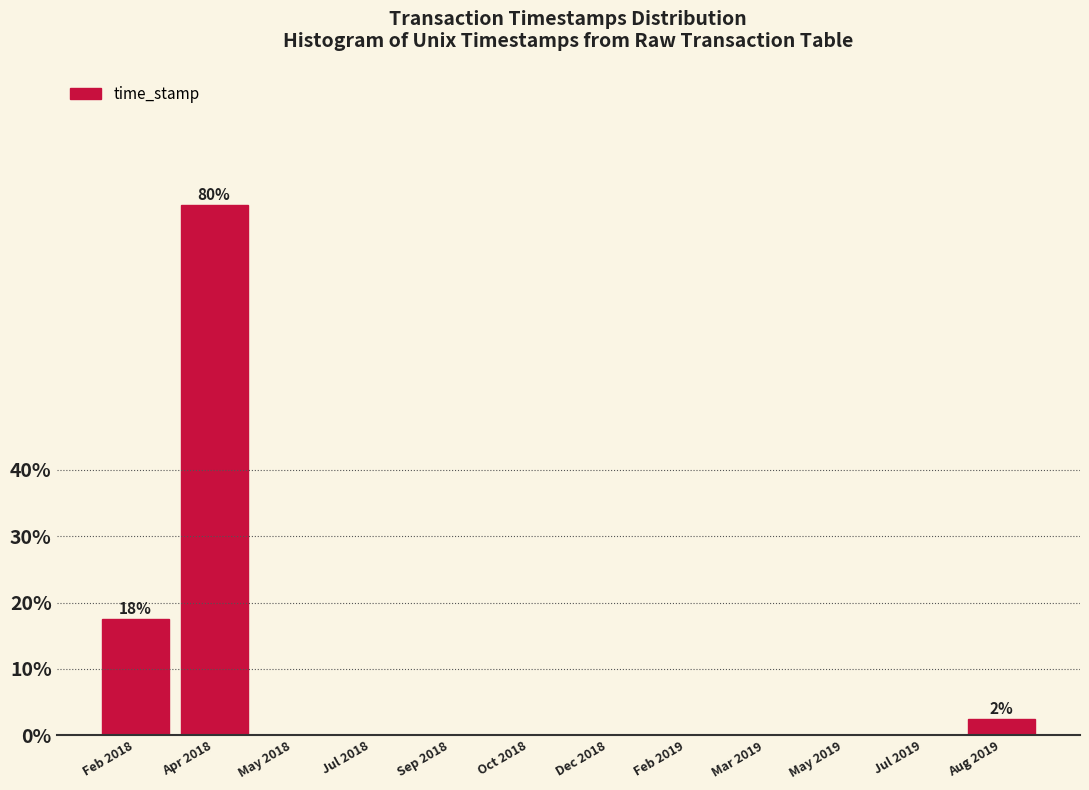

Reading left to right, transcribe all the data shown in this chart.

Feb 2018=17.5	Apr 2018=80.0	May 2018=0.0	Jul 2018=0.0	Sep 2018=0.0	Oct 2018=0.0	Dec 2018=0.0	Feb 2019=0.0	Mar 2019=0.0	May 2019=0.0	Jul 2019=0.0	Aug 2019=2.5